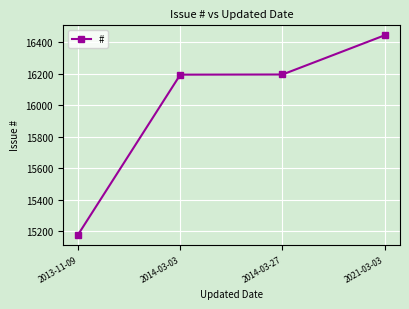

The value at 2014-03-03 is 25144. True or false?

False